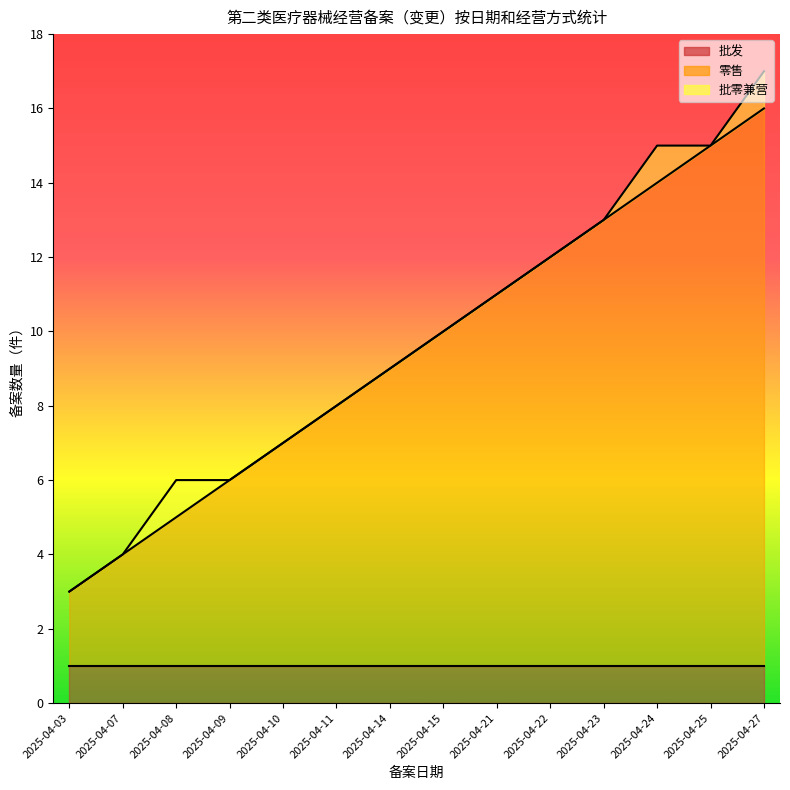

Reading left to right, extract all data points from this chart.

批发: 2025-04-03=1	2025-04-07=1	2025-04-08=1	2025-04-09=1	2025-04-10=1	2025-04-11=1	2025-04-14=1	2025-04-15=1	2025-04-21=1	2025-04-22=1	2025-04-23=1	2025-04-24=1	2025-04-25=1	2025-04-27=1
零售: 2025-04-03=2	2025-04-07=3	2025-04-08=4	2025-04-09=5	2025-04-10=6	2025-04-11=7	2025-04-14=8	2025-04-15=9	2025-04-21=10	2025-04-22=11	2025-04-23=12	2025-04-24=13	2025-04-25=14	2025-04-27=15
批零兼营: 2025-04-03=0	2025-04-07=0	2025-04-08=1	2025-04-09=0	2025-04-10=0	2025-04-11=0	2025-04-14=0	2025-04-15=0	2025-04-21=0	2025-04-22=0	2025-04-23=0	2025-04-24=1	2025-04-25=0	2025-04-27=1